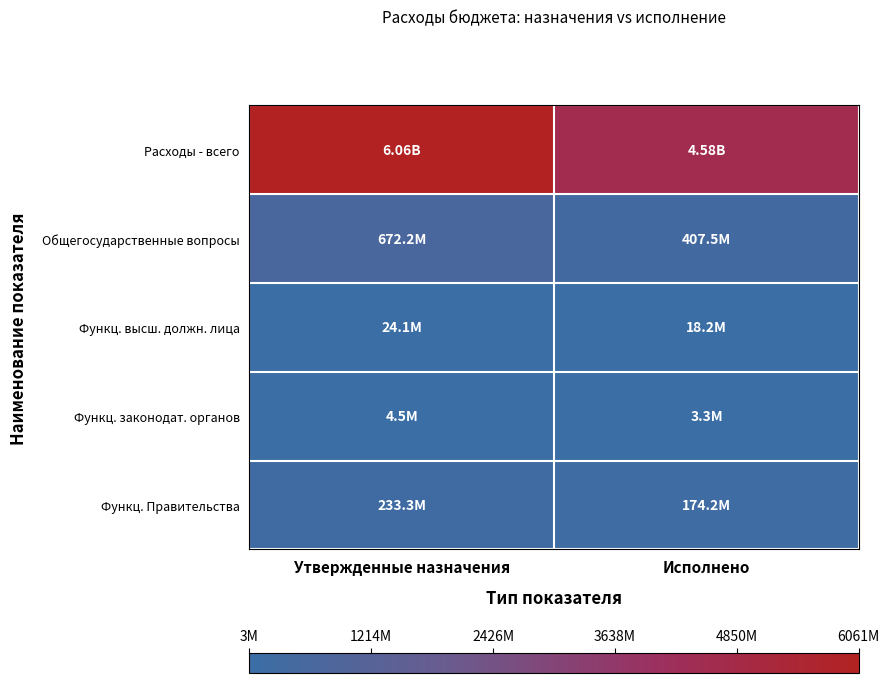

Reading right to left, transcribe all the data shown in this chart.

Расходы - всего: Исполнено=4575926044.7	Утвержденные назначения=6061849219.2
Общегосударственные вопросы: Исполнено=407470551.0	Утвержденные назначения=672160603.7
Функц. высш. должн. лица: Исполнено=18229736.1	Утвержденные назначения=24144665.5
Функц. законодат. органов: Исполнено=3259551.8	Утвержденные назначения=4482734.7
Функц. Правительства: Исполнено=174156948.4	Утвержденные назначения=233303471.3